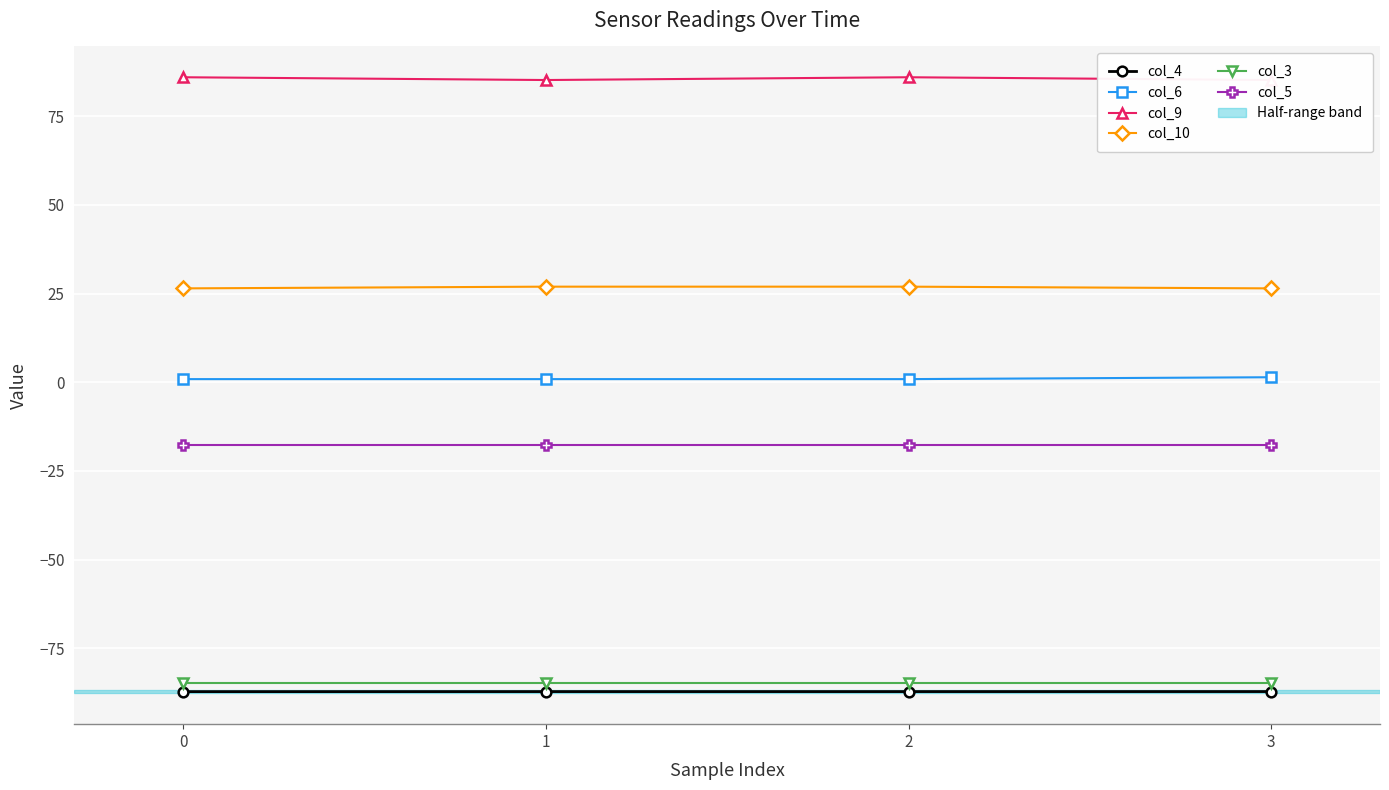

True or false: col_10 has a value of 26.9 at 2.

True